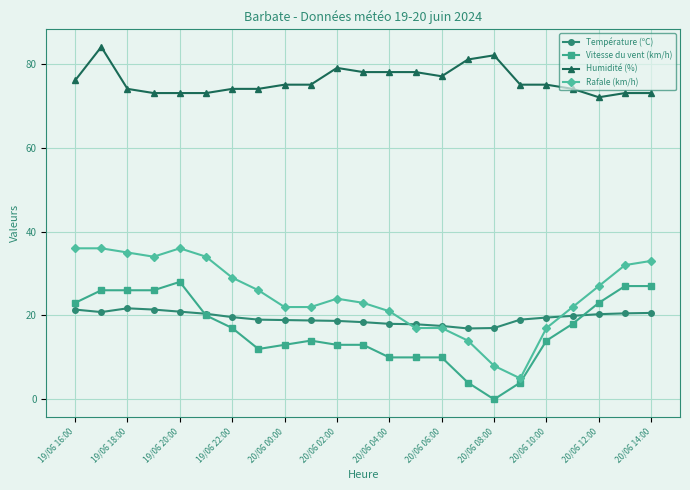

What is the difference between the maximum and minimum values in the Rafale (km/h) series?

31.0